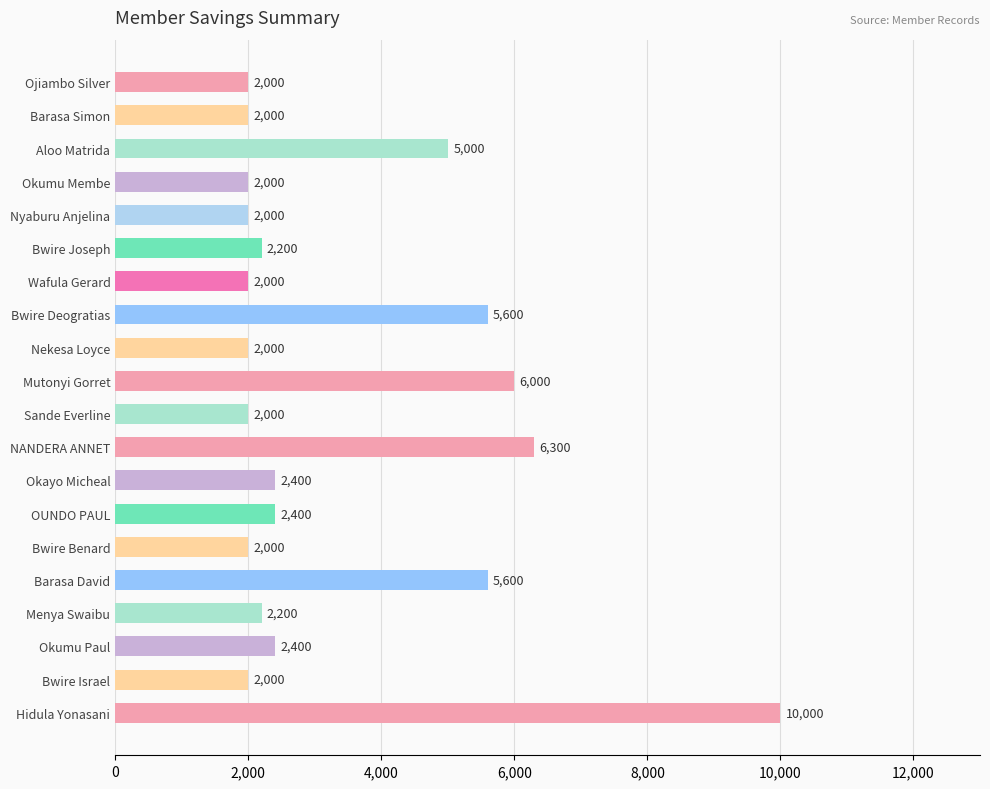

Count the number of data series in this chart.

1